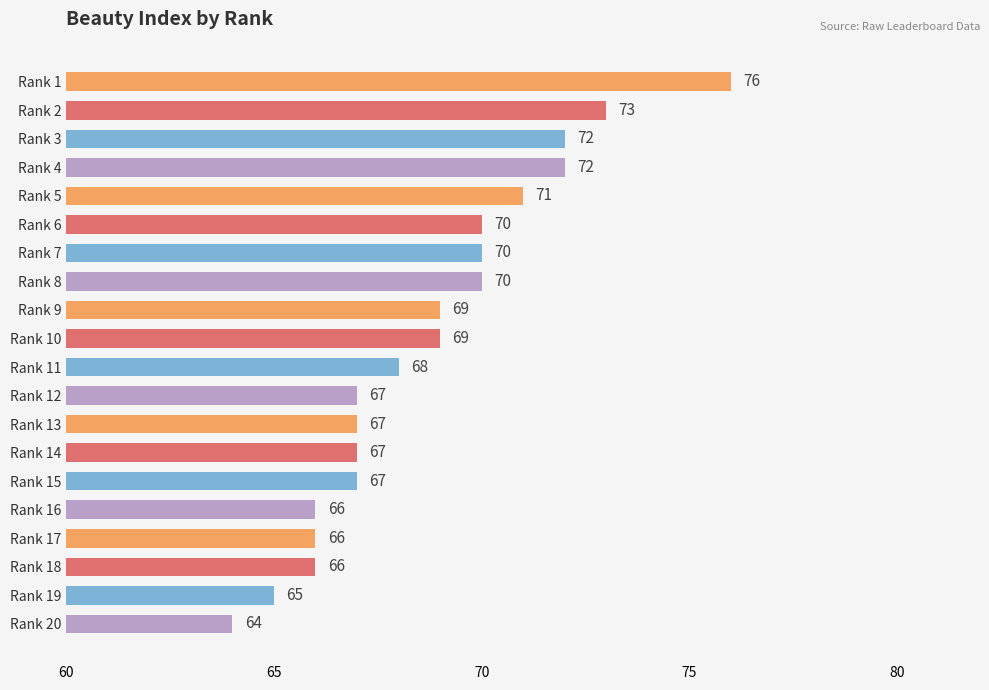

What value does the data have at Rank 6, to the nearest 10?

70